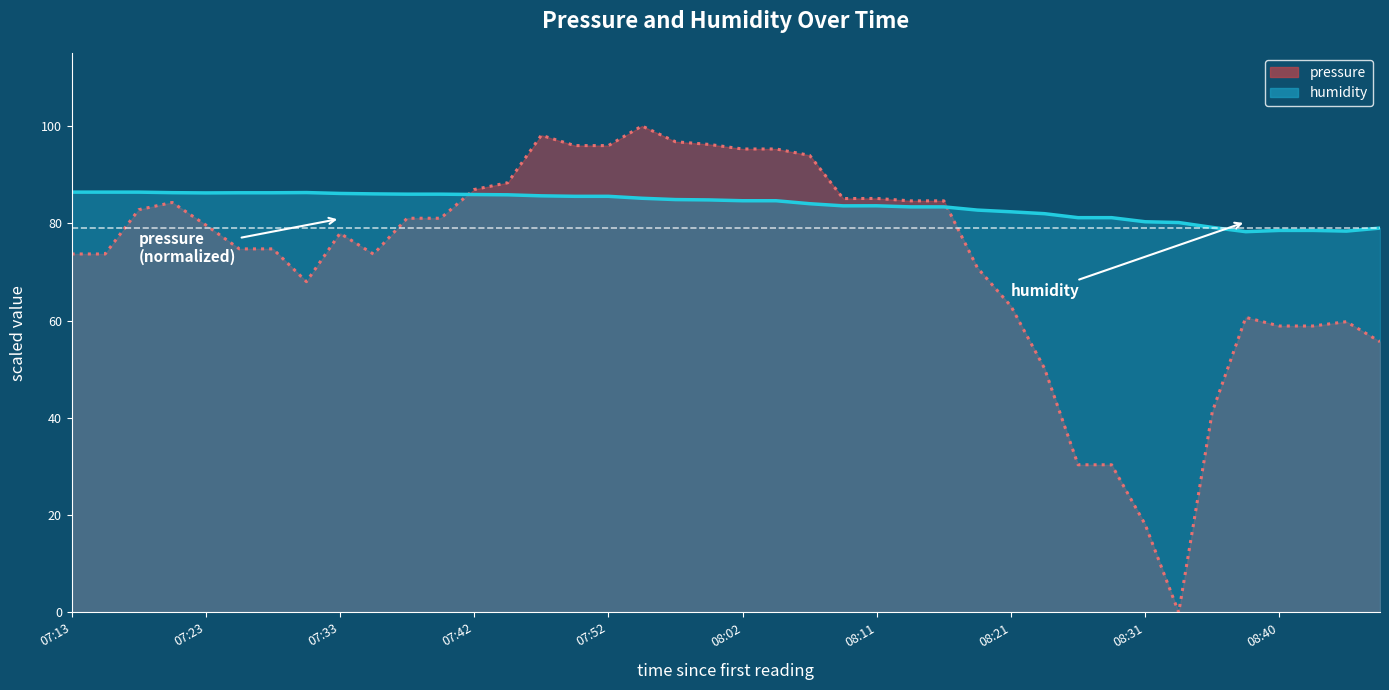

Between 07:47 and 07:50, which series saw the biggest shift?

pressure